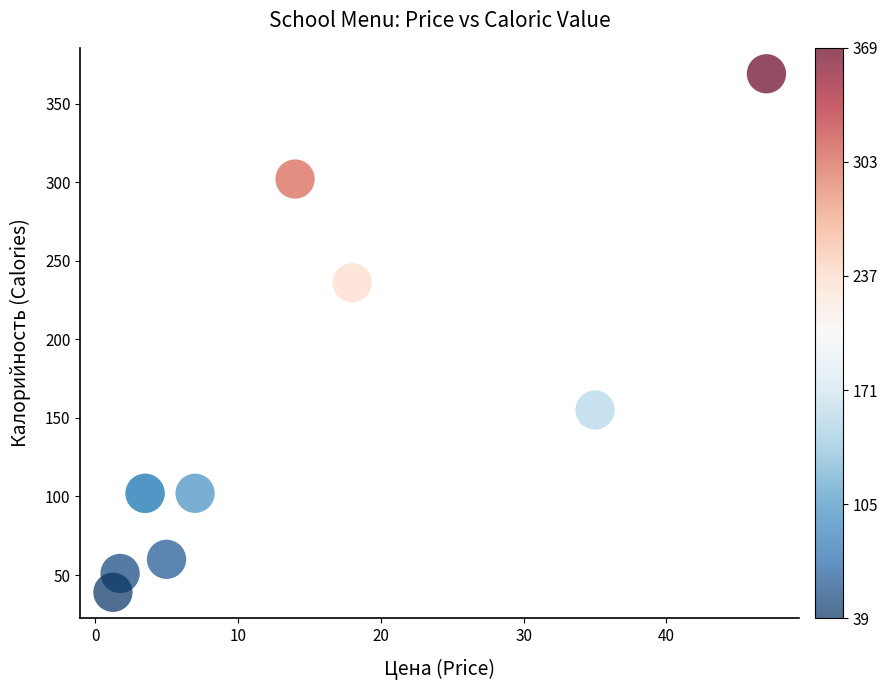

What Y value in the scatter plot is closest to 204?

236